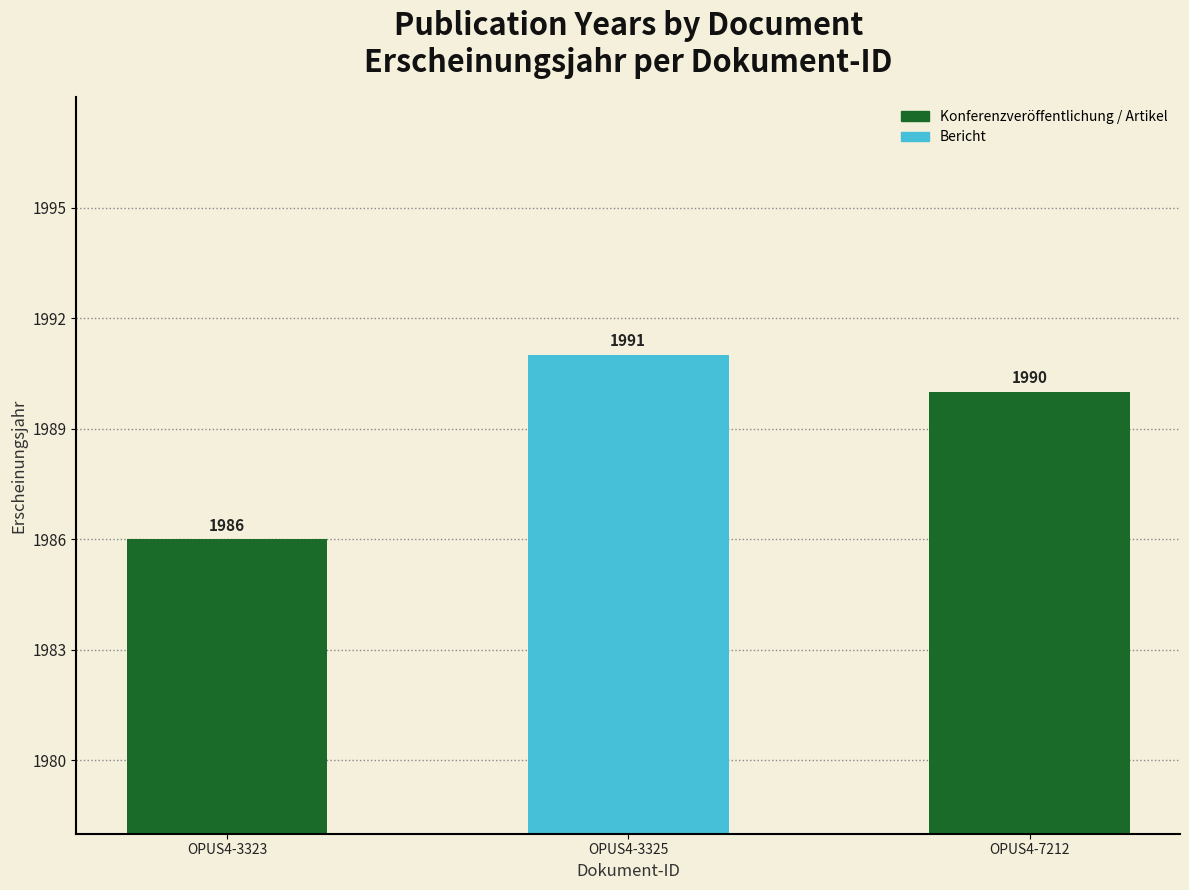

List the labels in order of value, largest first.

OPUS4-3325, OPUS4-7212, OPUS4-3323